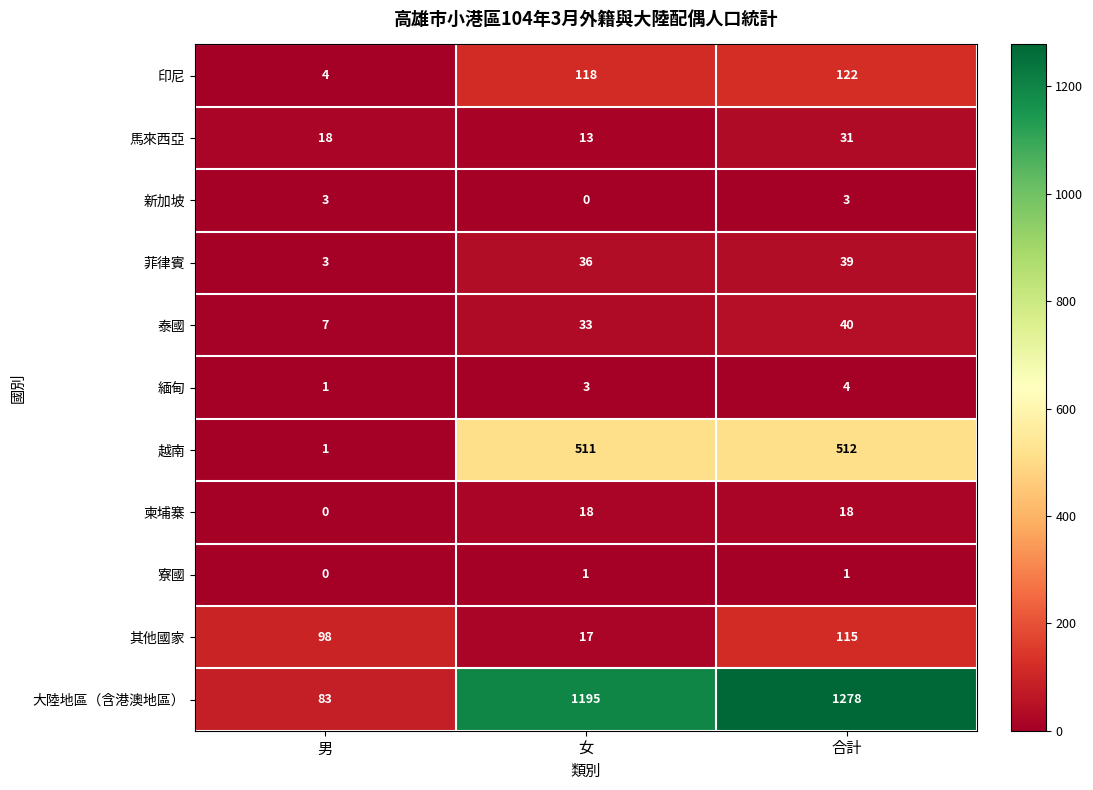

Which series has the largest total across all categories?

大陸地區（含港澳地區）